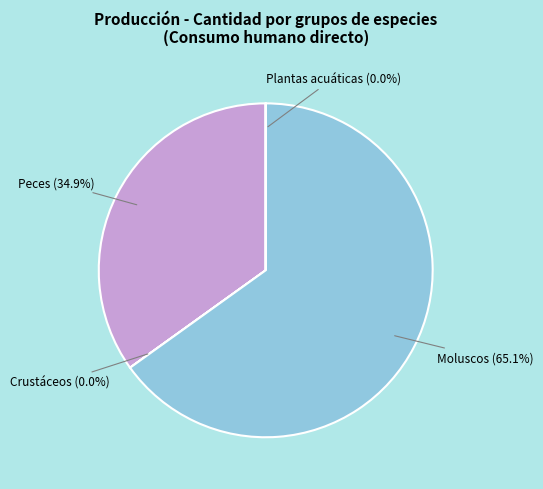

Which slice is the largest?

Moluscos